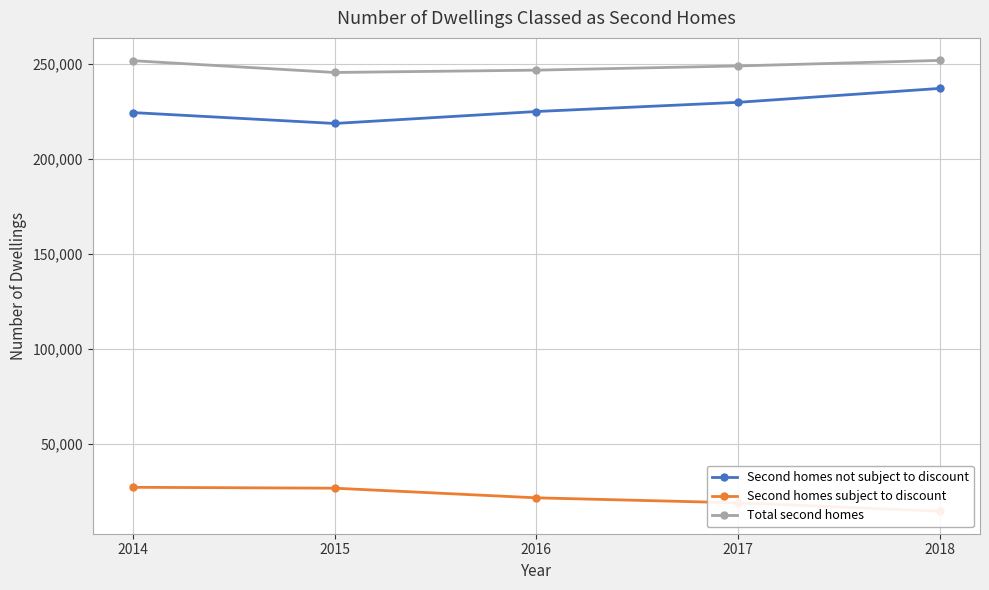

How many series are shown in this chart?

3